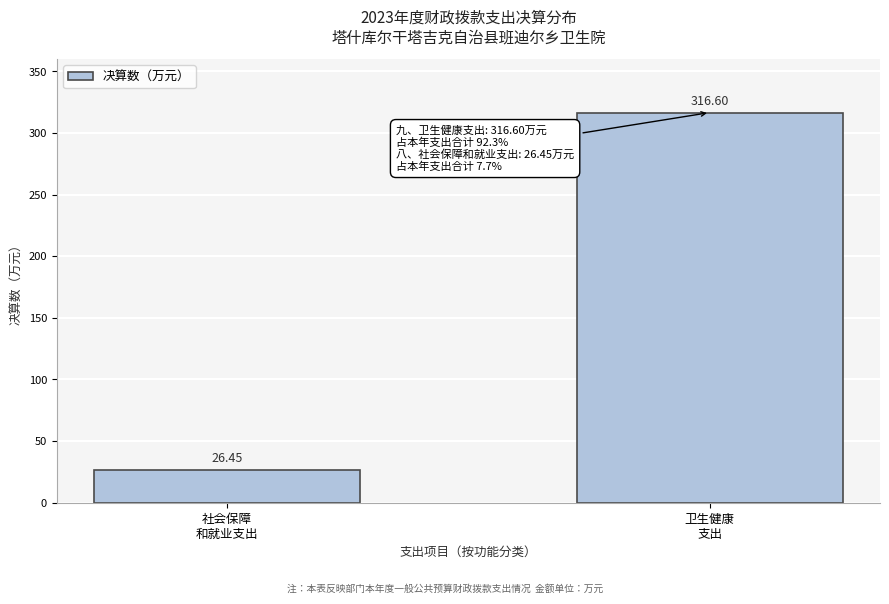

What is the sum of all values?

343.1